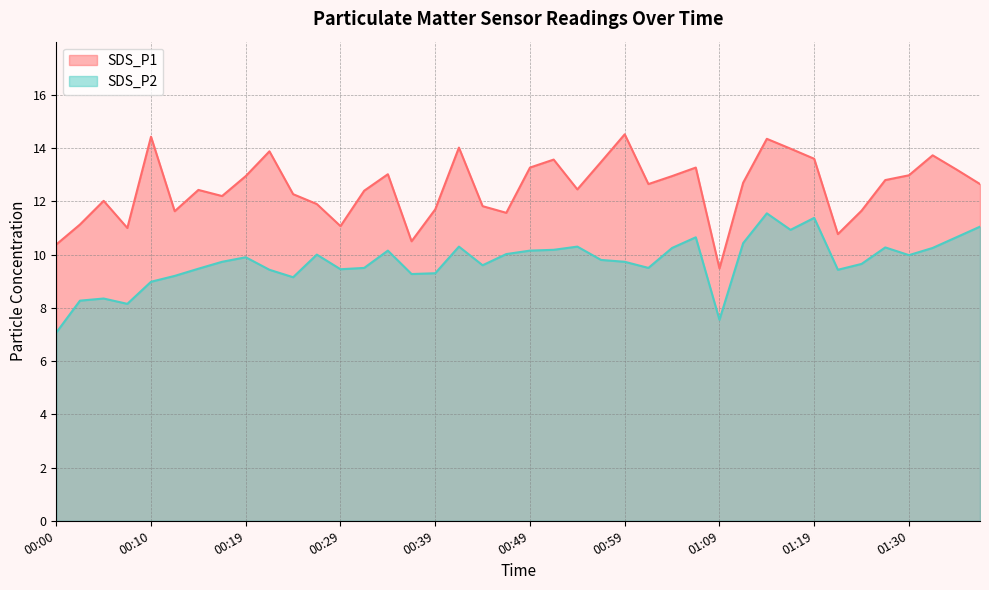

Which series has the widest spread of values?

SDS_P1